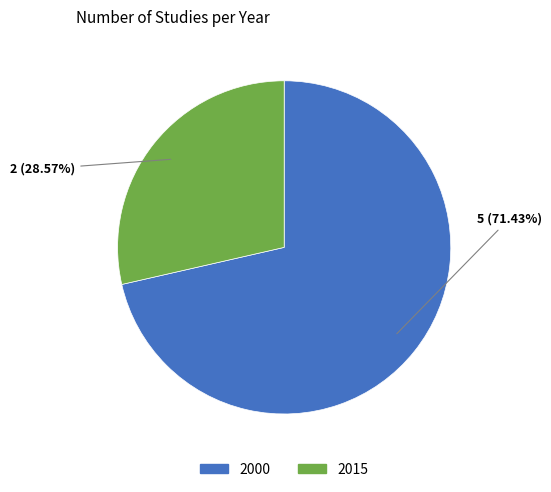

What is the largest slice in the pie chart?

2000